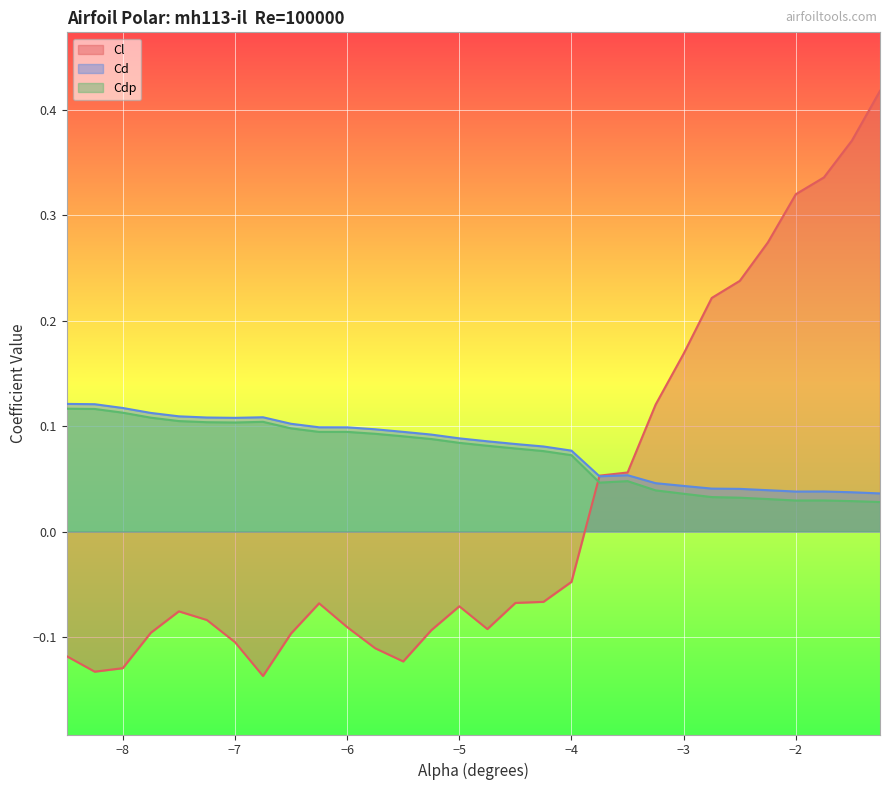

How many distinct data groups are displayed?

3